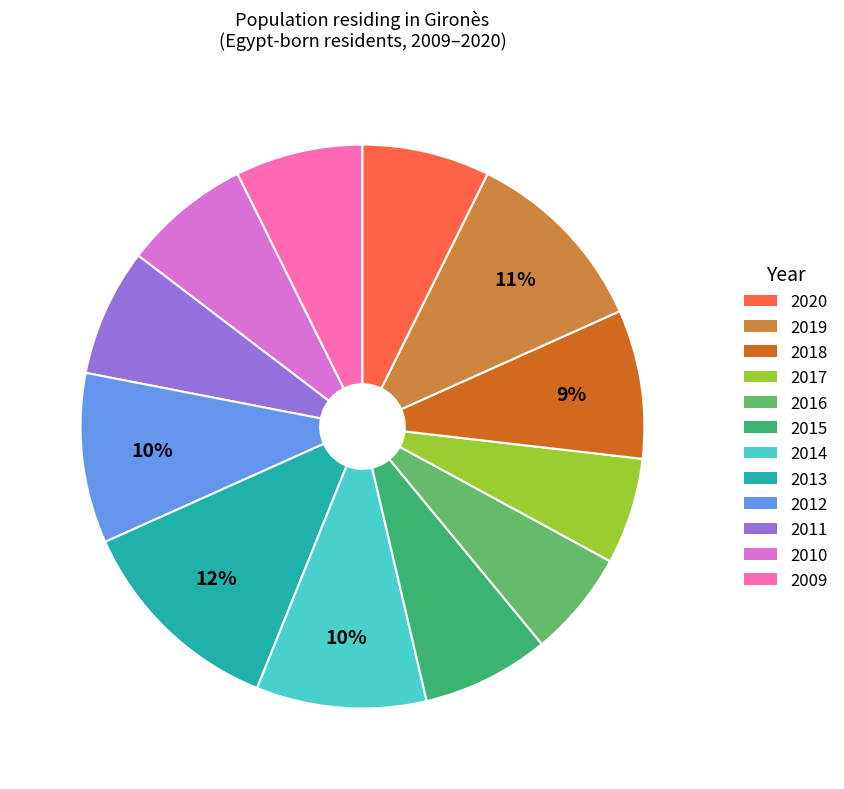

Is there a majority slice in this chart?

No